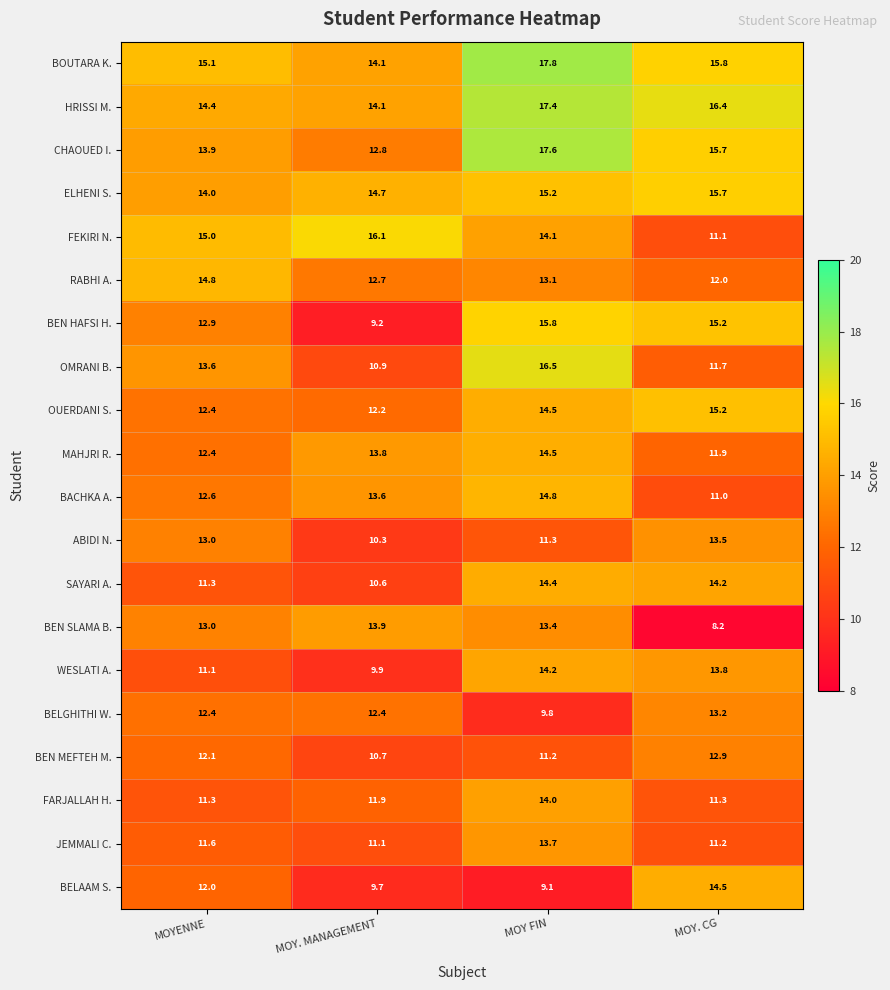

What is the difference between the second highest and minimum values in the JEMMALI C. series?

0.5